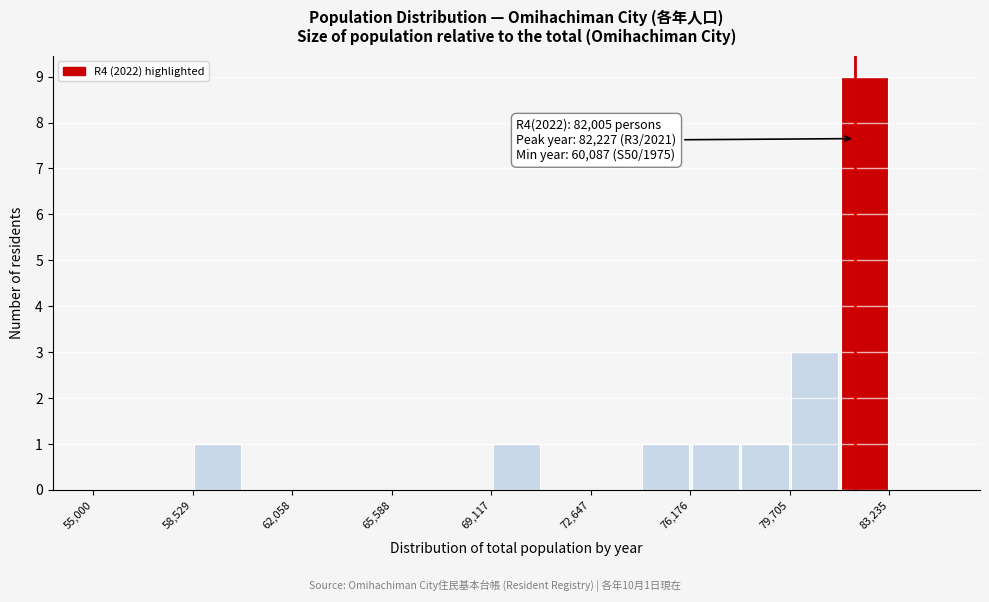

Read against the x-axis, roughly where is the centre of the tallest bar?

82500